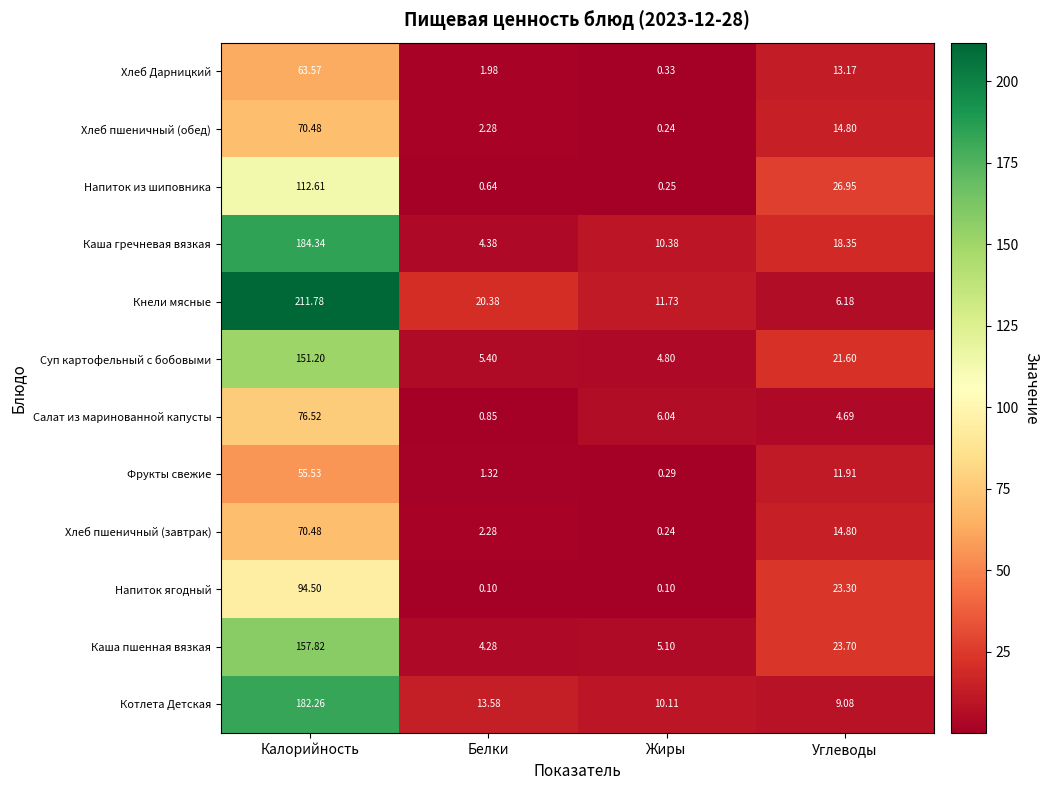

Rank the categories by Каша пшенная вязкая value from highest to lowest.

Калорийность, Углеводы, Жиры, Белки